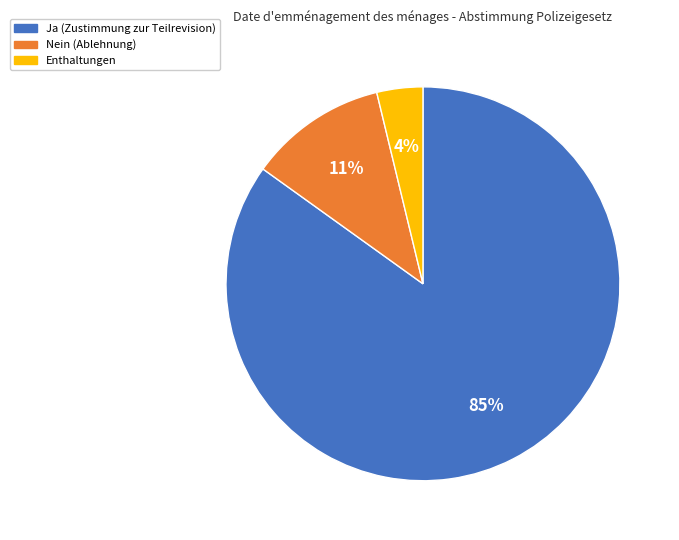

What is the majority slice?

Ja